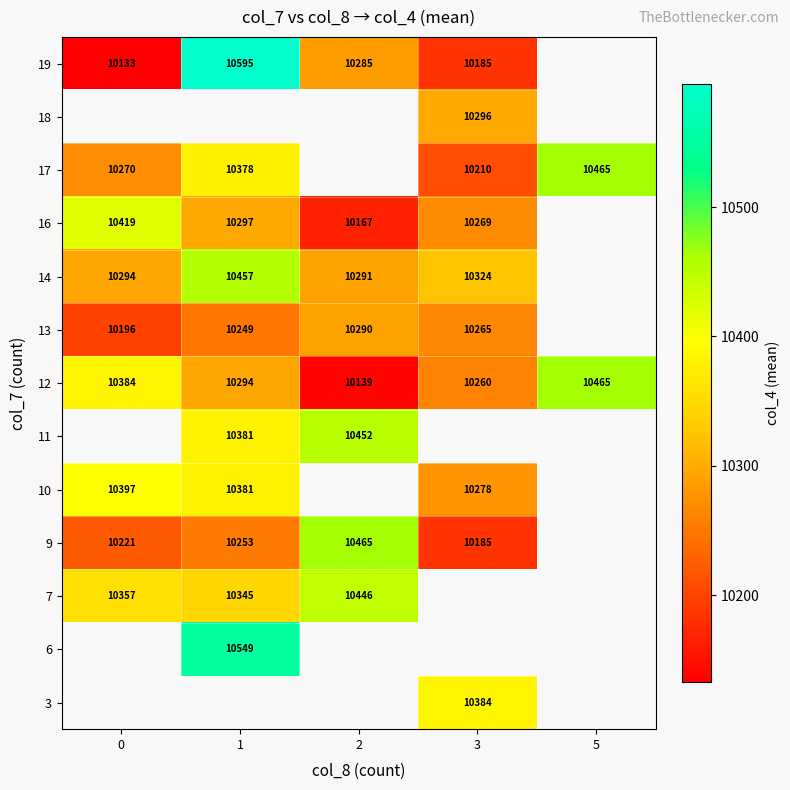

What is the sum of the 13 values at 1 and 0?

20445